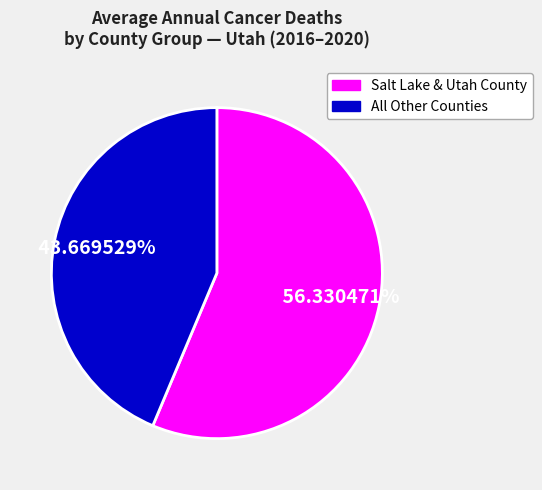

Does any single category account for the majority?

Yes